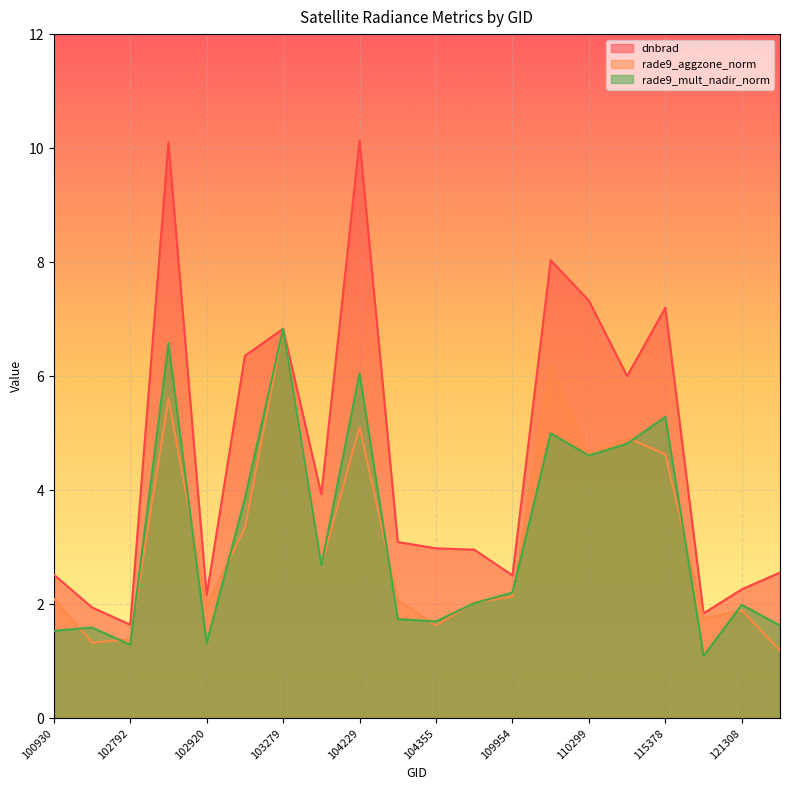

List the series in order of their peak value, lowest first.

rade9_aggzone_norm, rade9_mult_nadir_norm, dnbrad